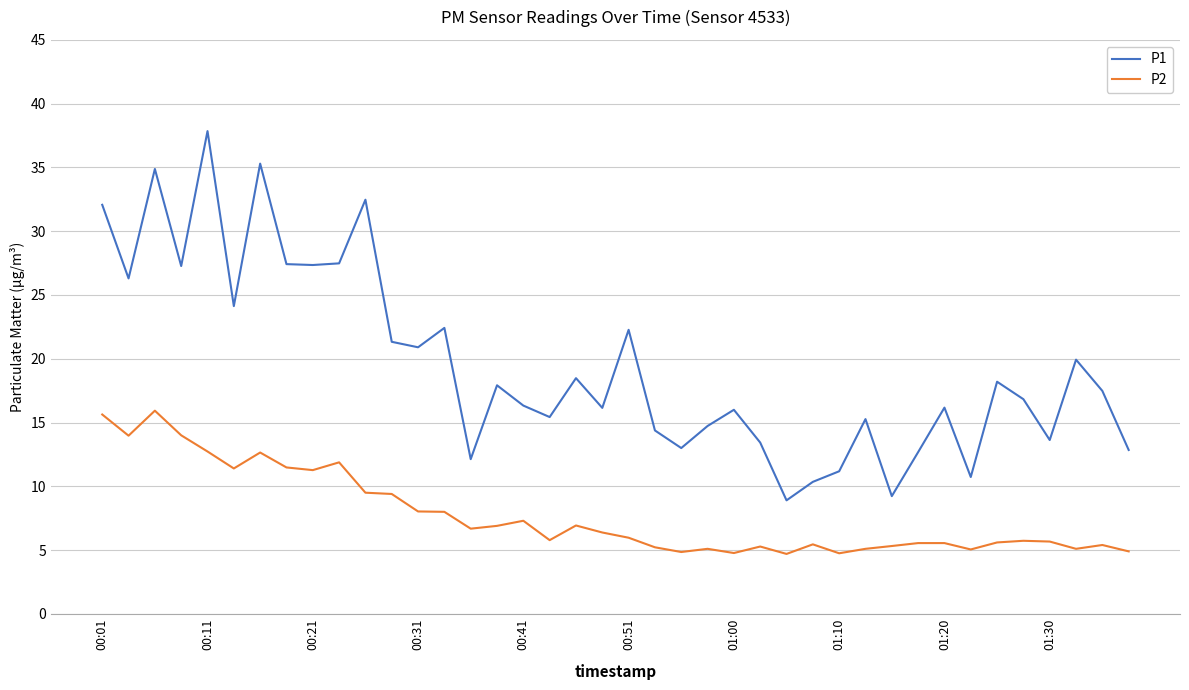

List the series in order of their overall mean, lowest first.

P2, P1